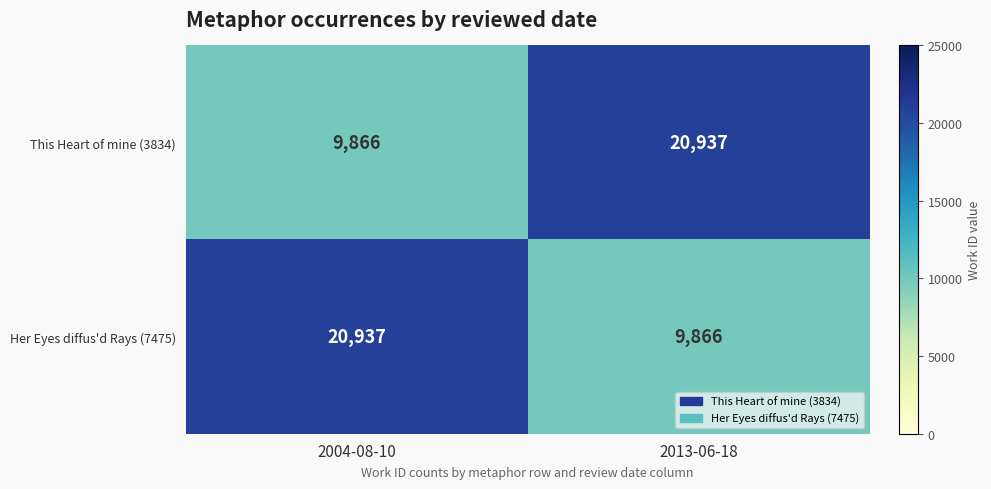

What is the total value across all series at 2013-06-18?

30803